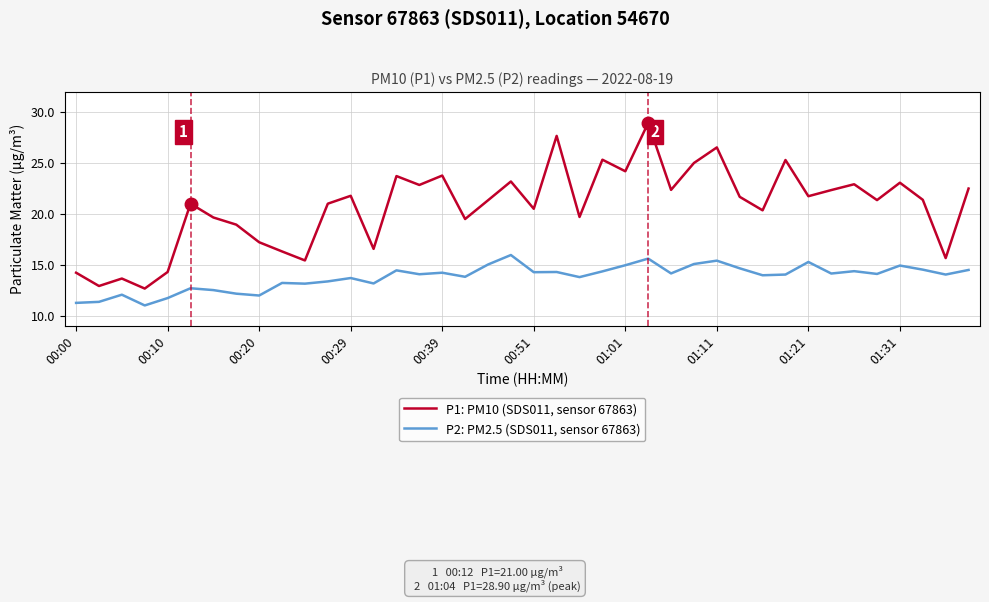

Rank the series by their maximum value, from lowest to highest.

P2: PM2.5 (SDS011, sensor 67863), P1: PM10 (SDS011, sensor 67863)